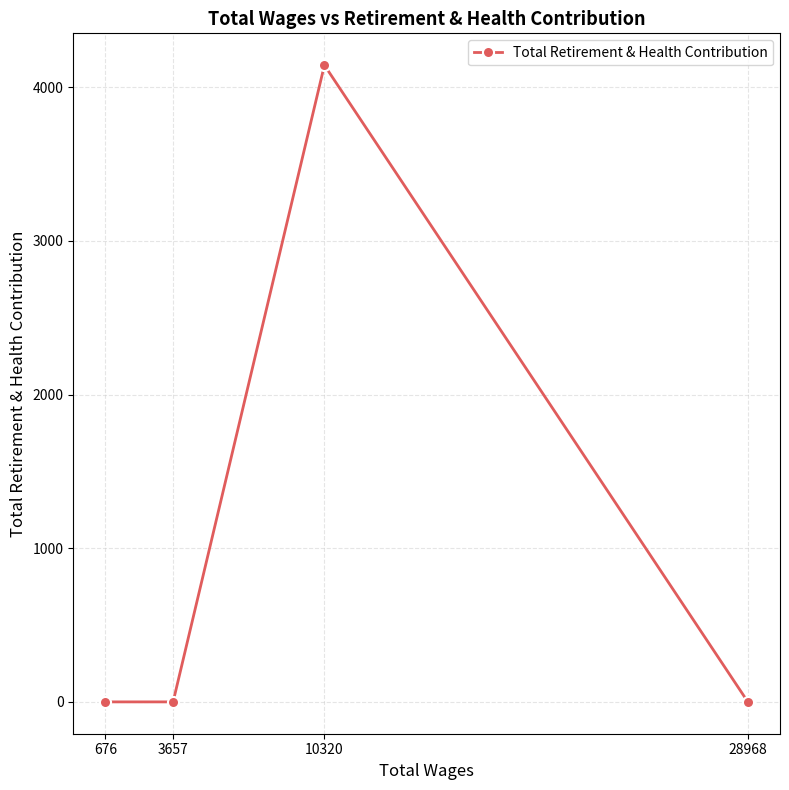

True or false: there are more than 2 points higher than both neighbors.

False